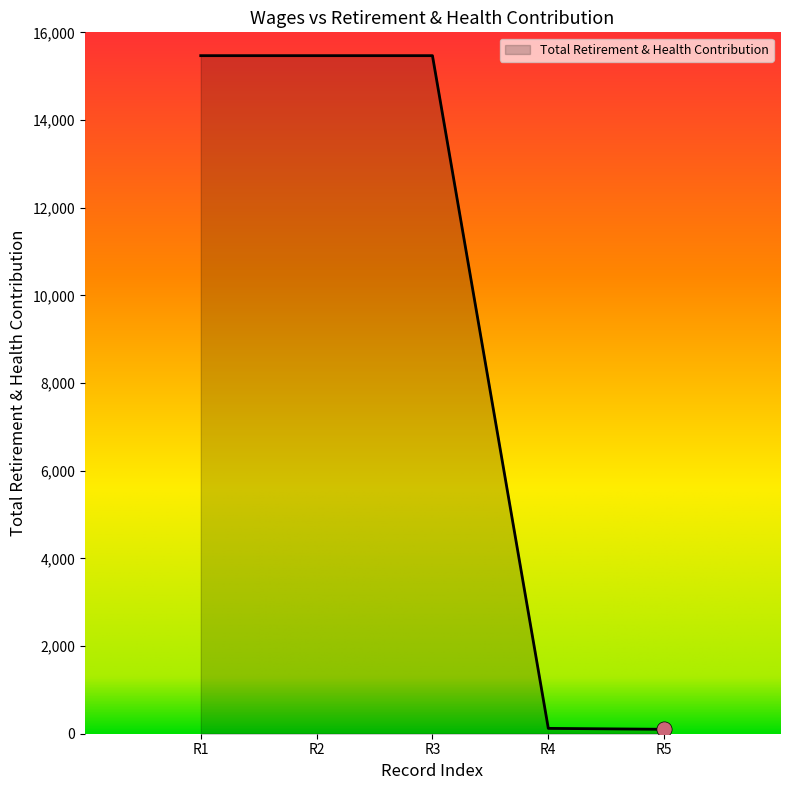

Approximately how many times larger is the value at R3 compared to R2?

1.0